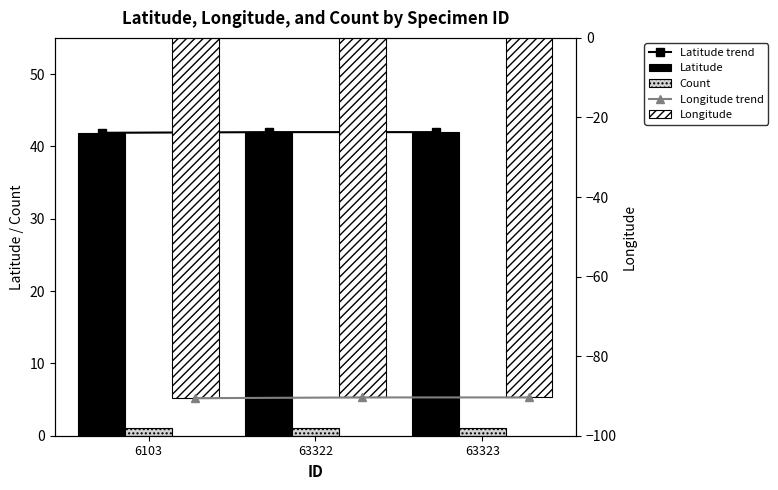

How many bars are there in total?

15